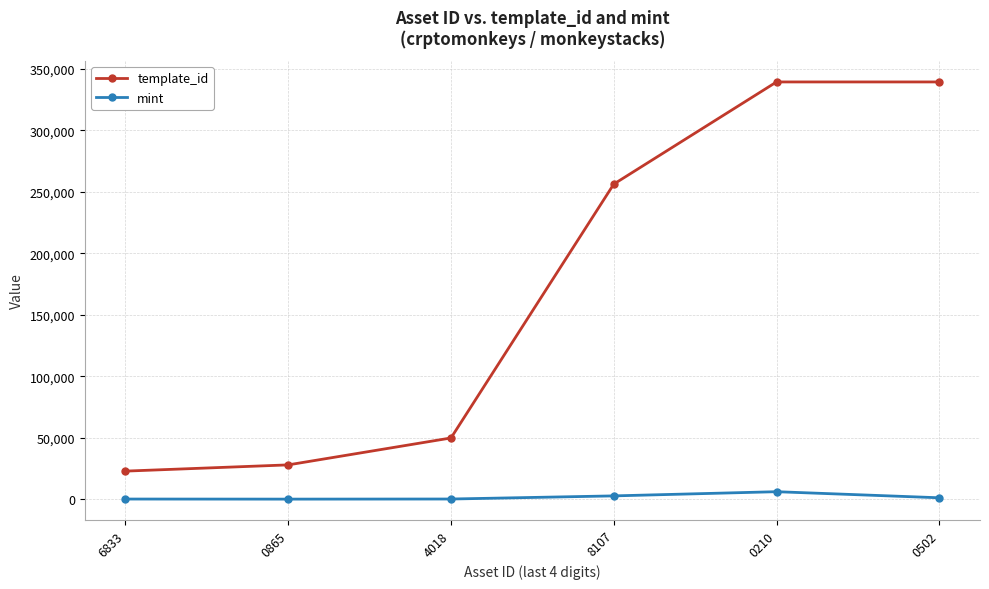

Does the chart have visible grid lines?

Yes